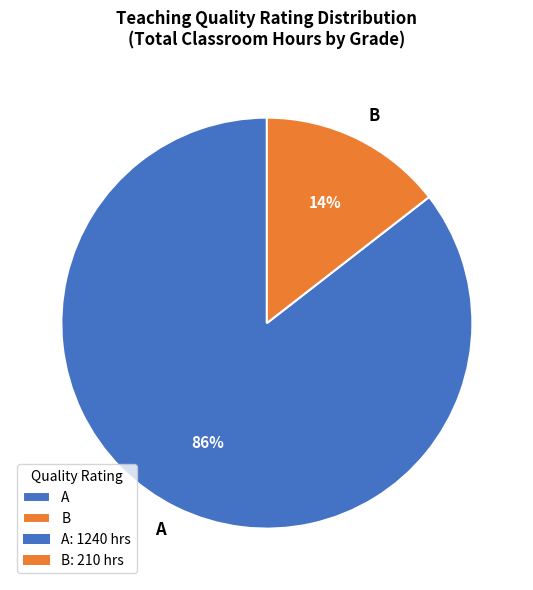

Is the sum of A and B greater than half?

Yes